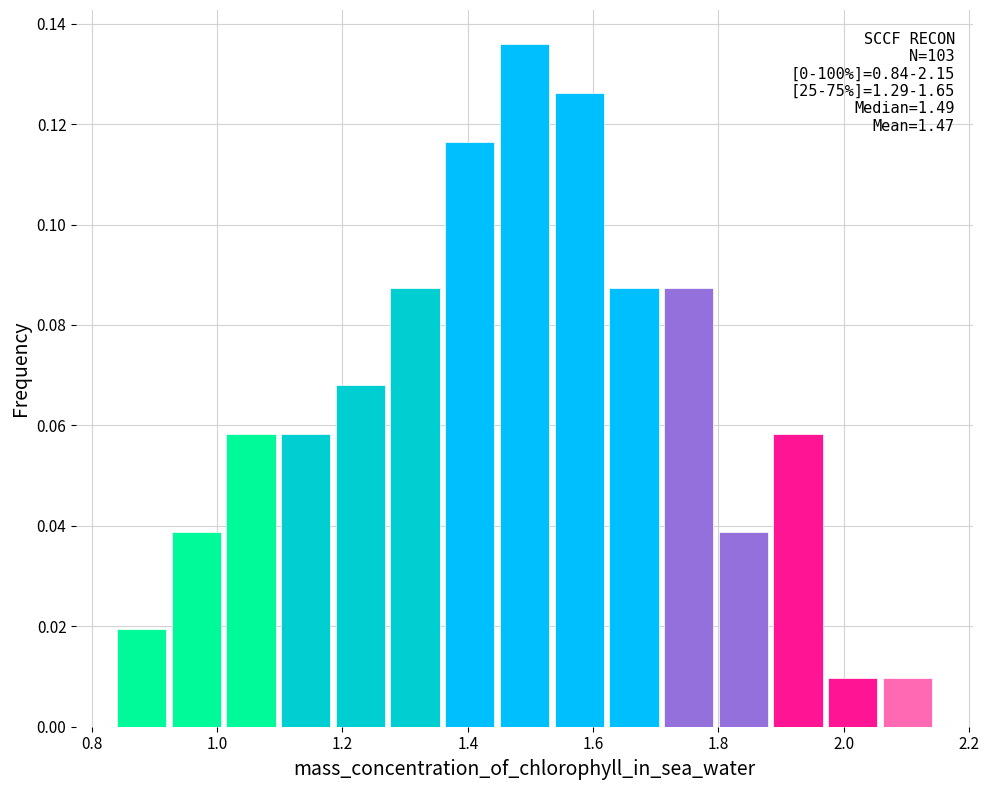

Over which range of the x-axis is the bar tallest?

1.46 to 1.54